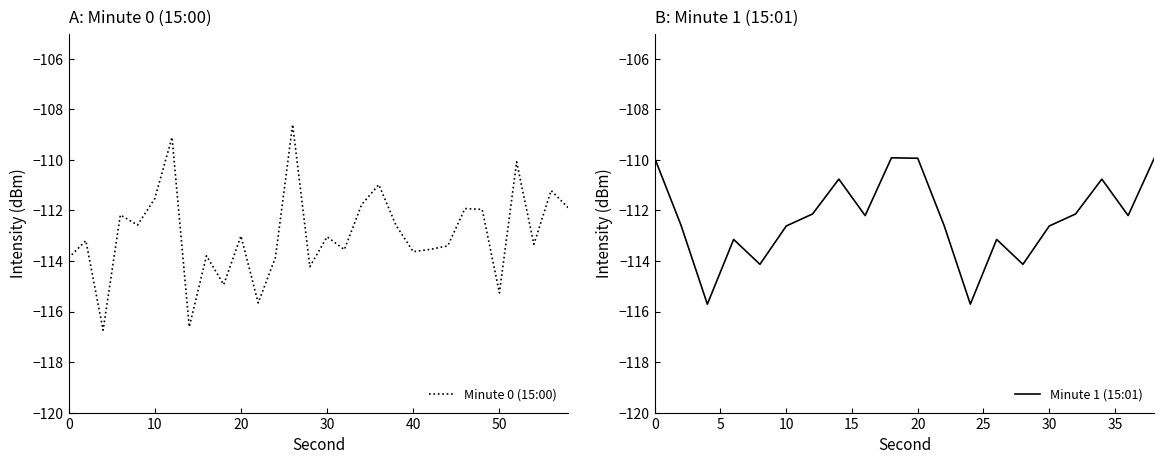

Which has a higher value, 48 or 12?

12